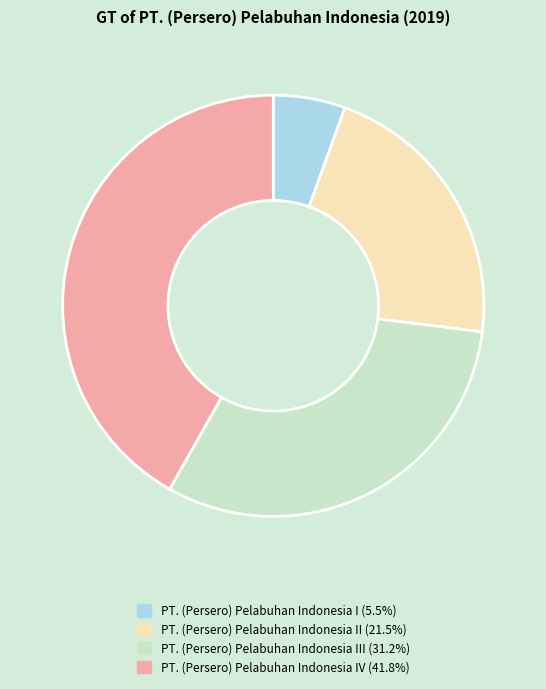

Does any single category account for the majority?

No